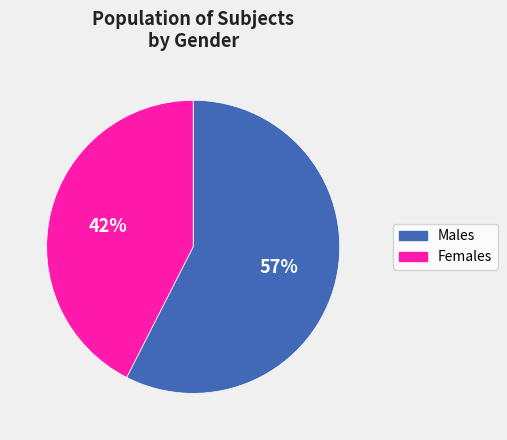

To the nearest percent, what is the average slice percentage?

50%